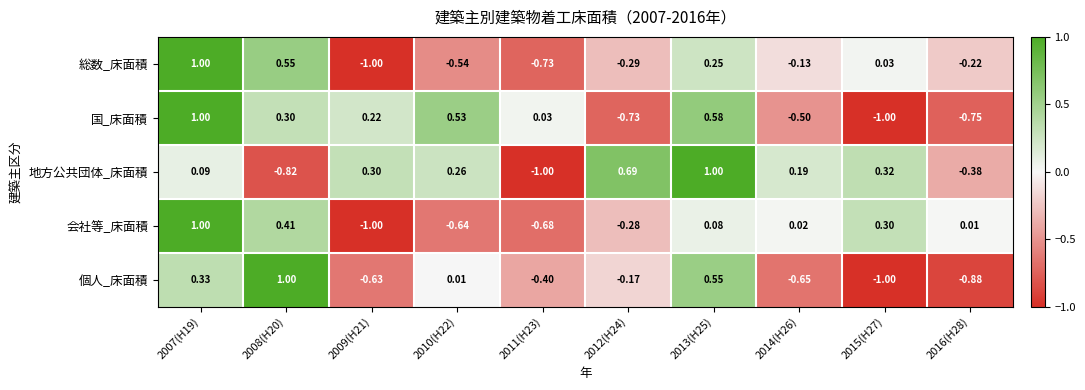

Between 2013(H25) and 2015(H27), which series saw the biggest shift?

国_床面積